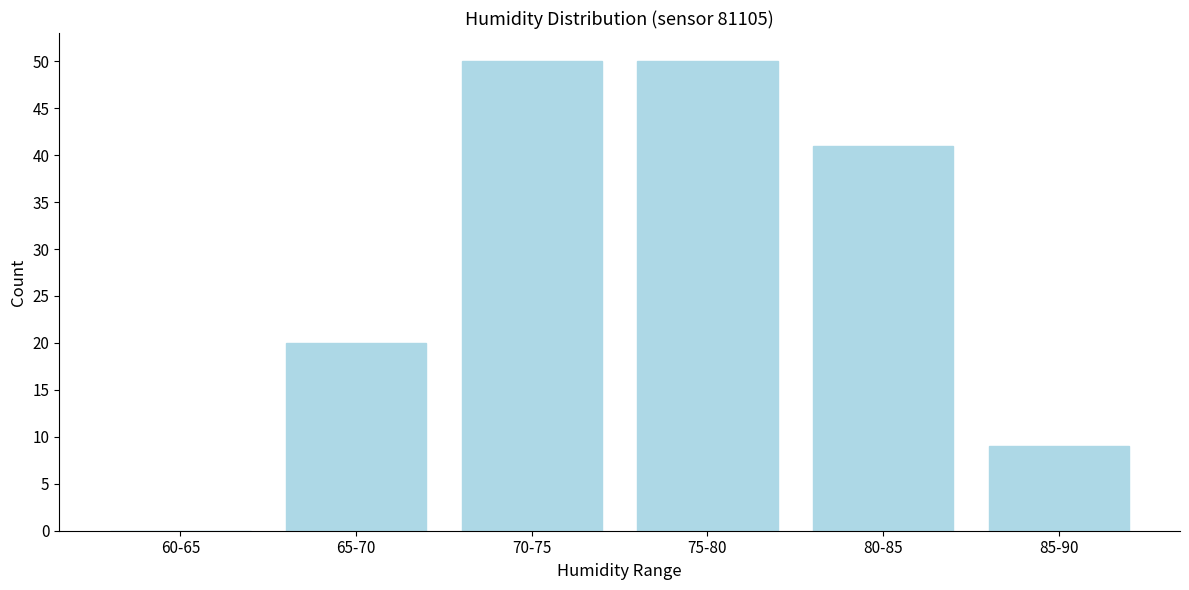

Reading right to left, transcribe all the data shown in this chart.

85-90=9	80-85=41	75-80=50	70-75=50	65-70=20	60-65=0